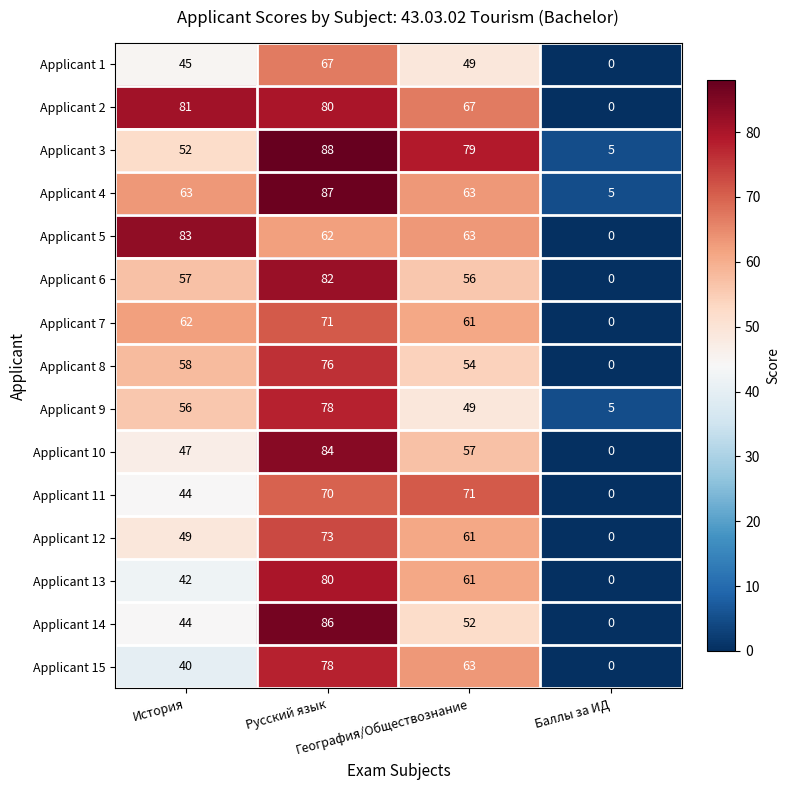

What is the average value of the Applicant 10 series?

47